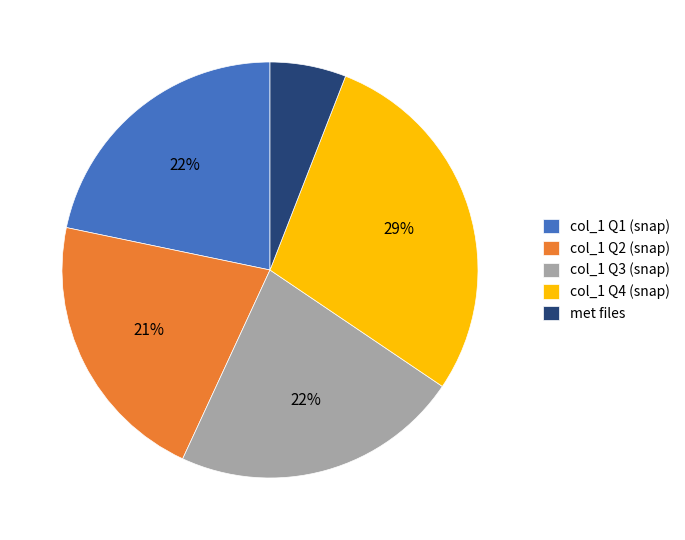

Which slice is the largest?

col_1 Q4 (snap)